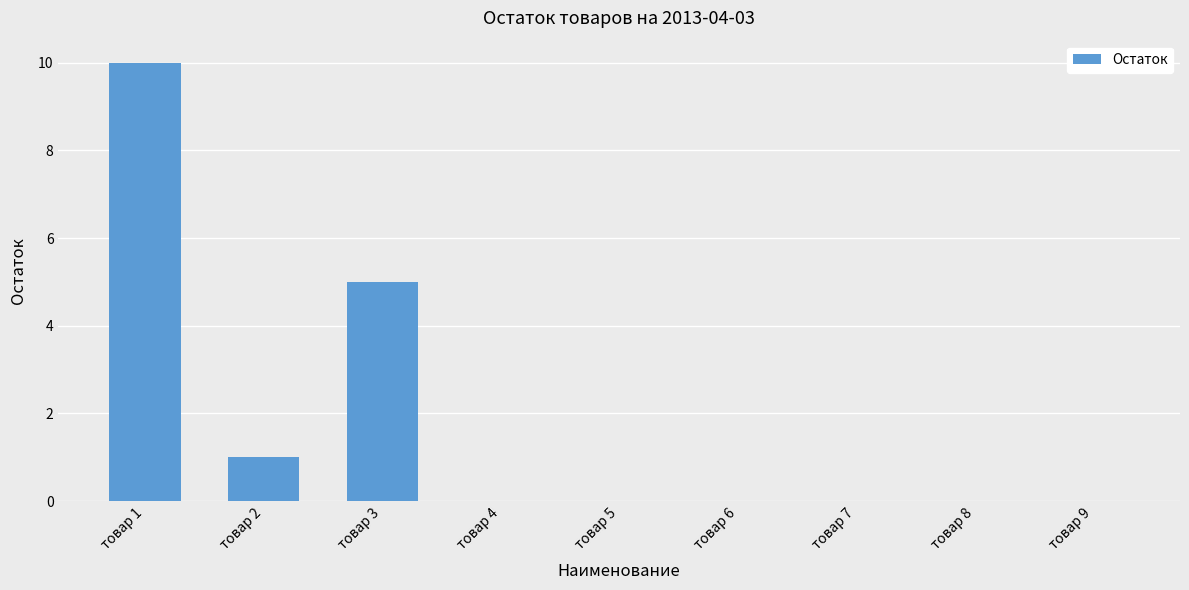

Which has a higher value, товар 1 or товар 7?

товар 1